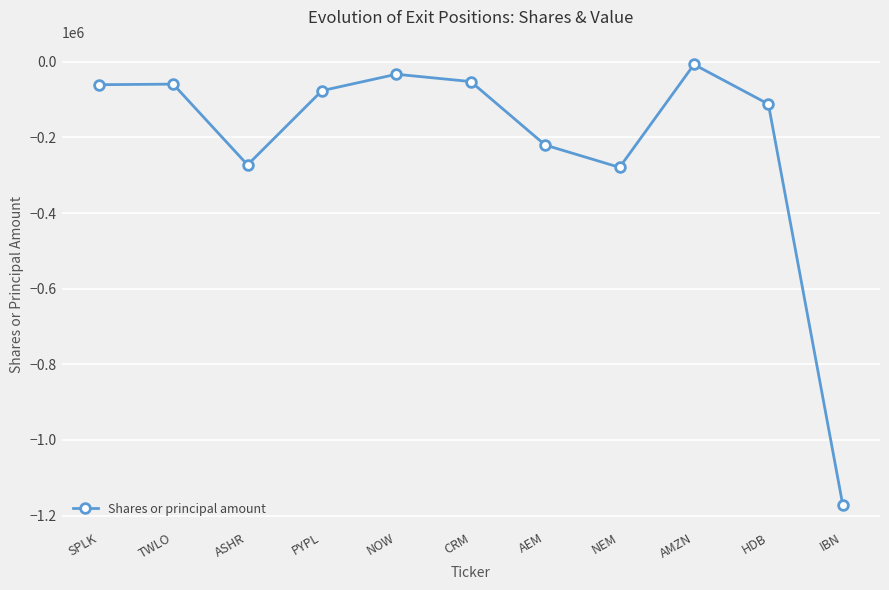

What is the change in value from AMZN to HDB?

-104755